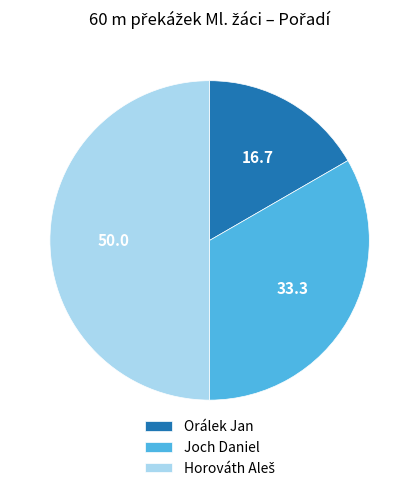

What is the smallest slice in the pie chart?

Orálek Jan